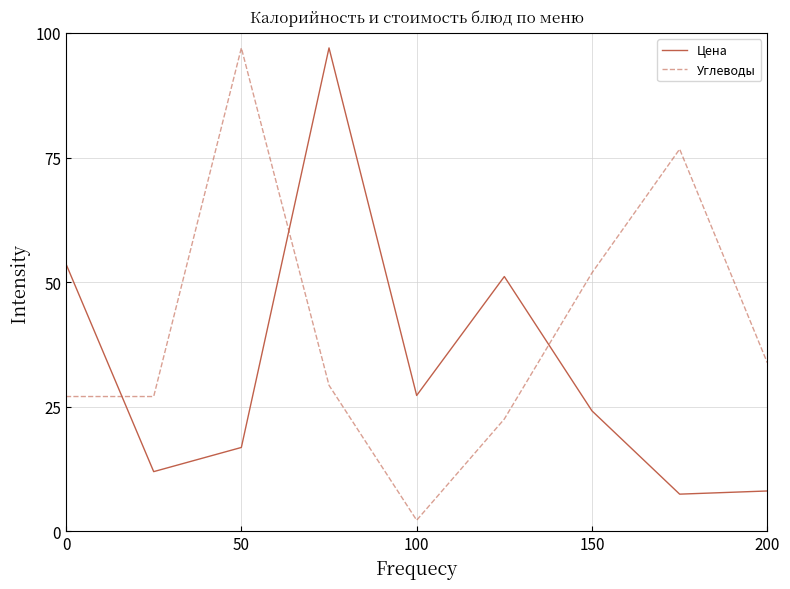

What is the difference between the maximum and minimum values in the Цена series?

89.5